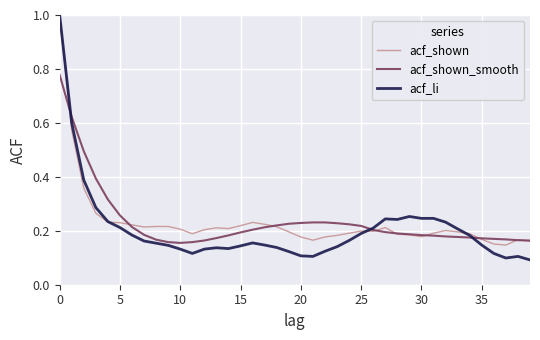

What is the difference between the maximum and minimum values in the acf_shown series?

0.9